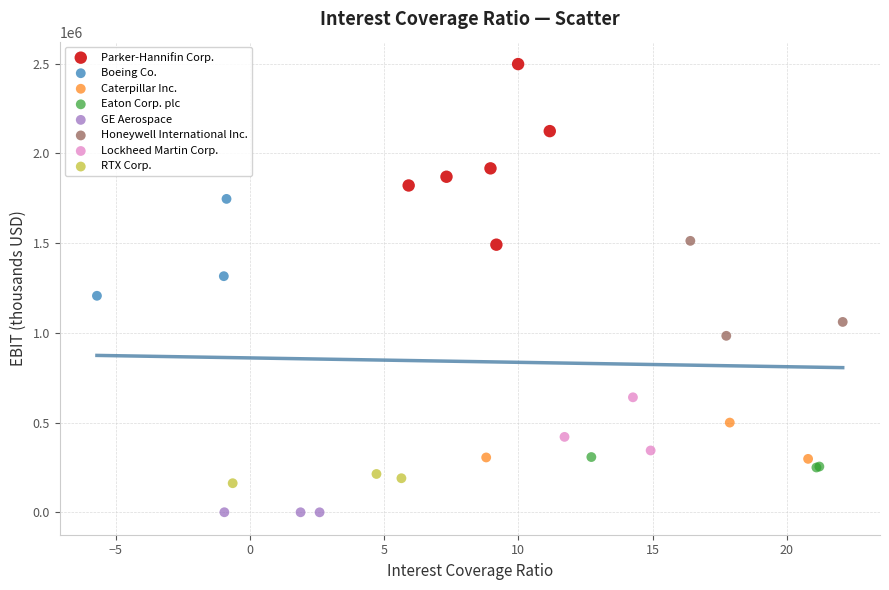

What are all the series names shown in the legend?

Parker-Hannifin Corp., Boeing Co., Caterpillar Inc., Eaton Corp. plc, GE Aerospace, Honeywell International Inc., Lockheed Martin Corp., RTX Corp.